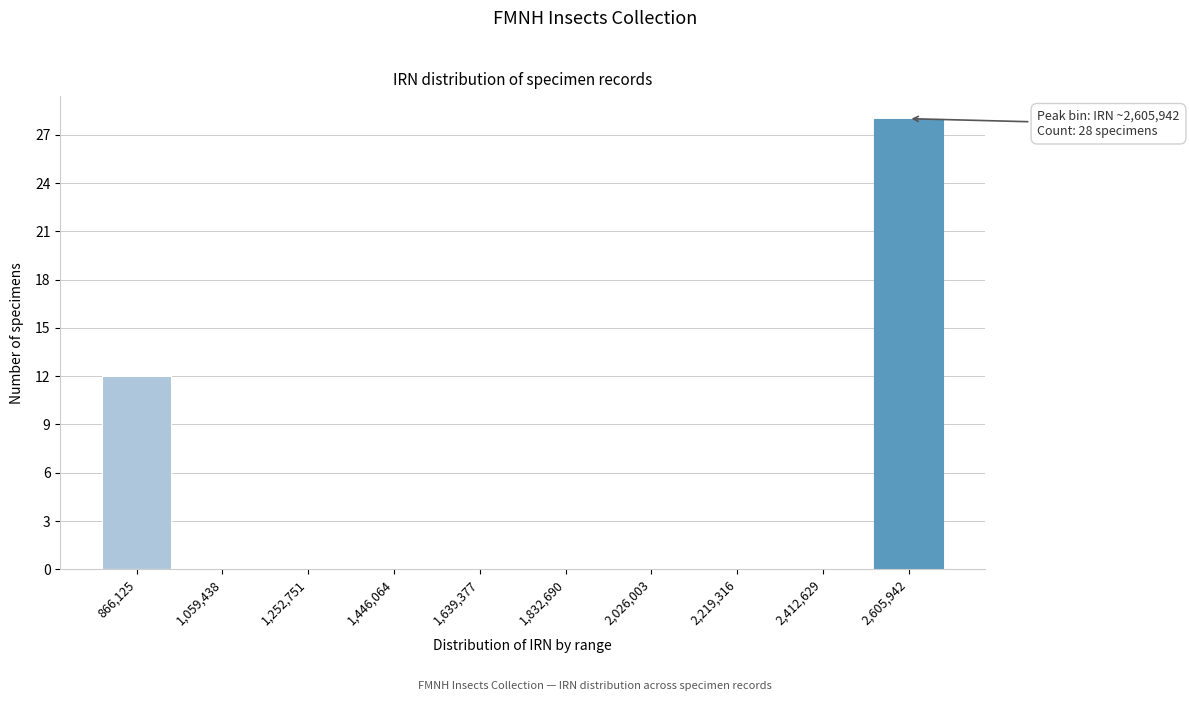

Reading left to right, transcribe all the data shown in this chart.

866,125=12	1,059,438=0	1,252,751=0	1,446,064=0	1,639,377=0	1,832,690=0	2,026,003=0	2,219,316=0	2,412,629=0	2,605,942=28